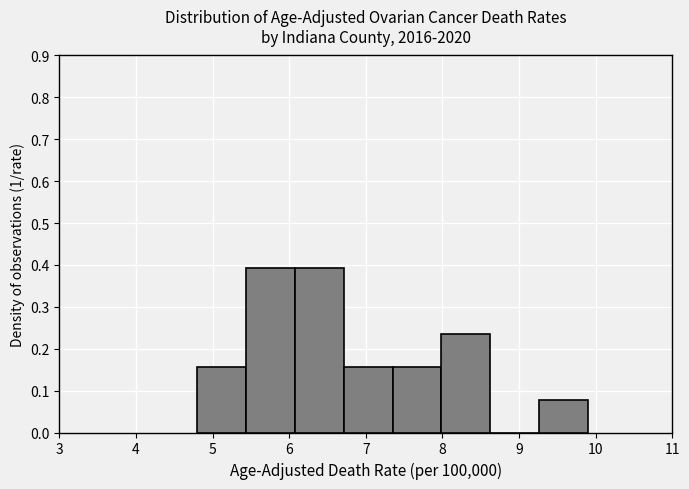

How tall is the bar that spans 7.4 to 8.0 on the x-axis? Neither the bar edges nor the heights are printed on the chart, so give them approximately, as read against the axes.

0.16